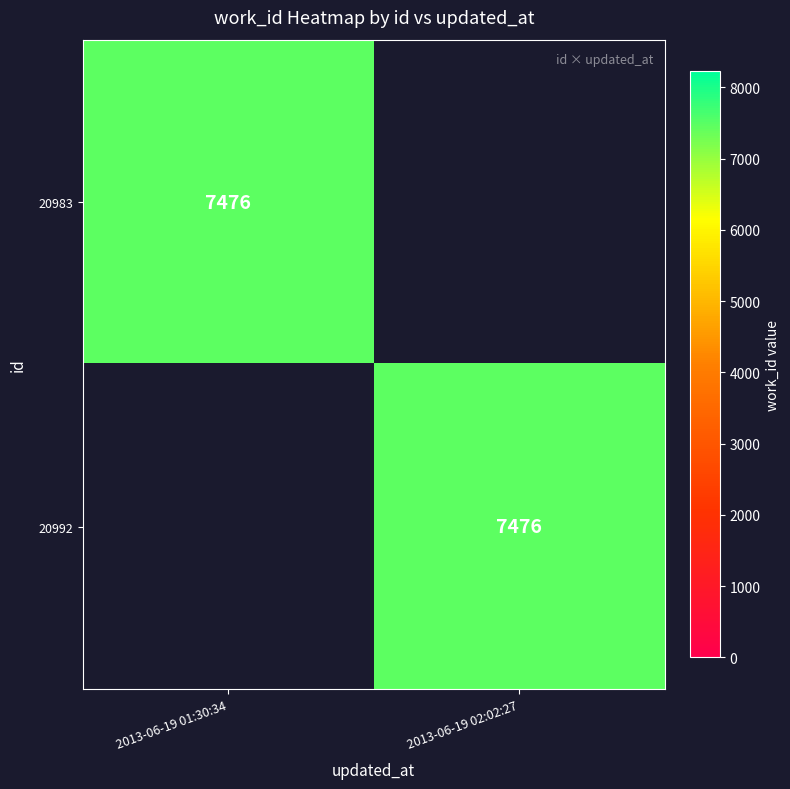

Is it true that 20992 equals 10202 at 2013-06-19 02:02:27?

False